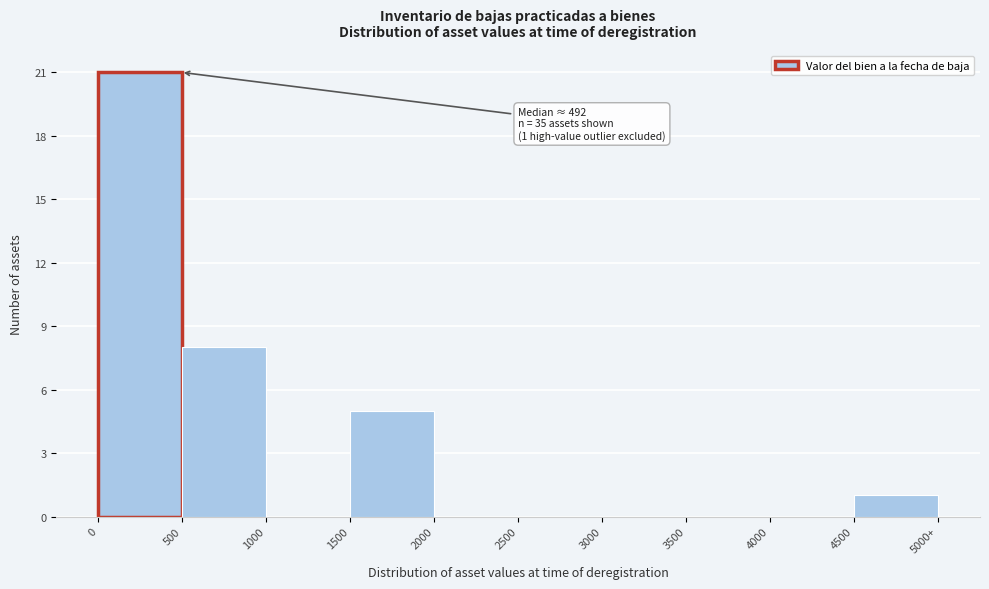

Reading left to right, list all the values displayed in this chart.

0=21	500=8	1000=0	1500=5	2000=0	2500=0	3000=0	3500=0	4000=0	4500=1